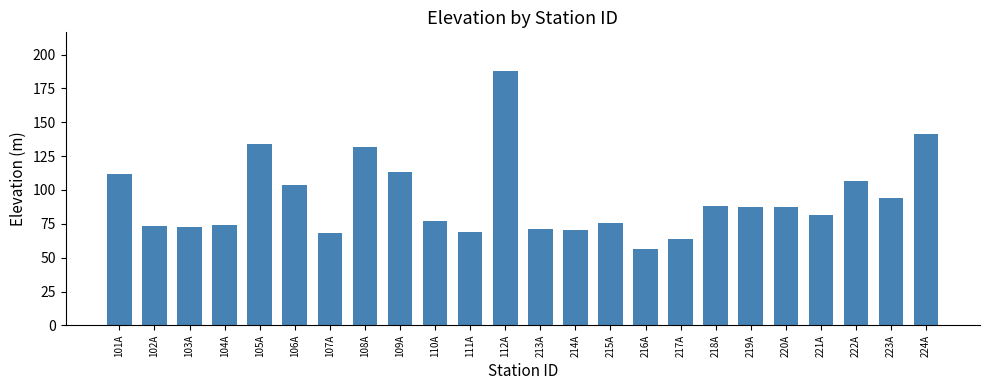

At which category does the chart reach its minimum across all series?

216A